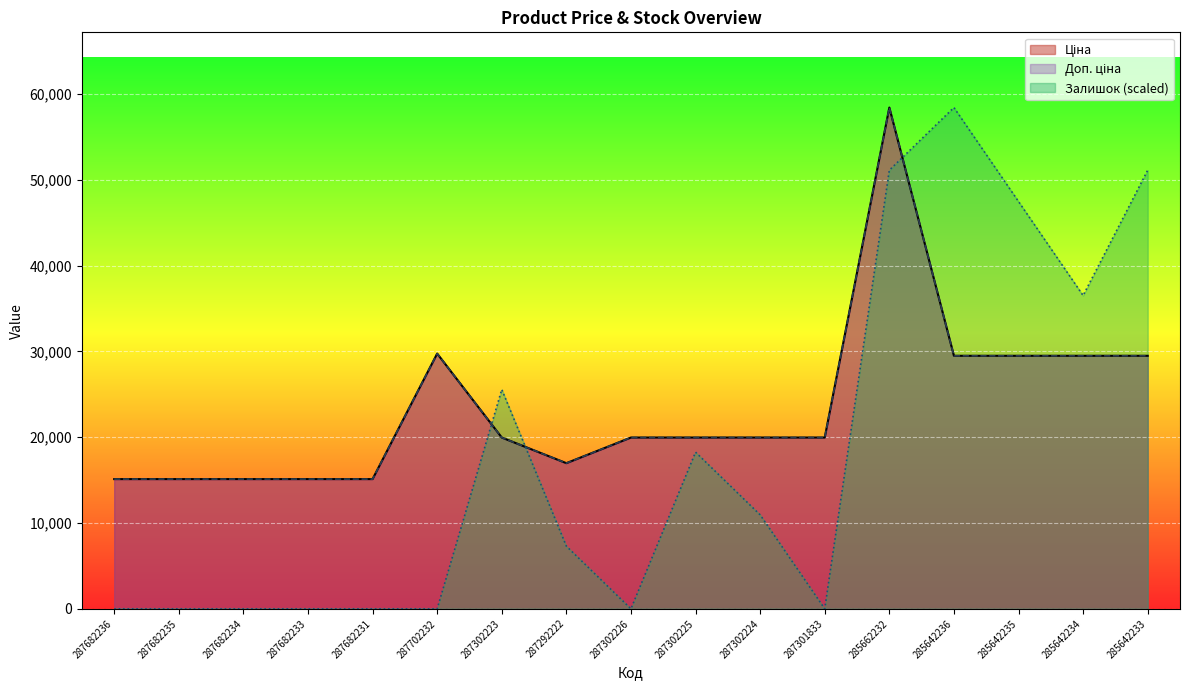

Does the chart display data point markers on the line(s)?

No